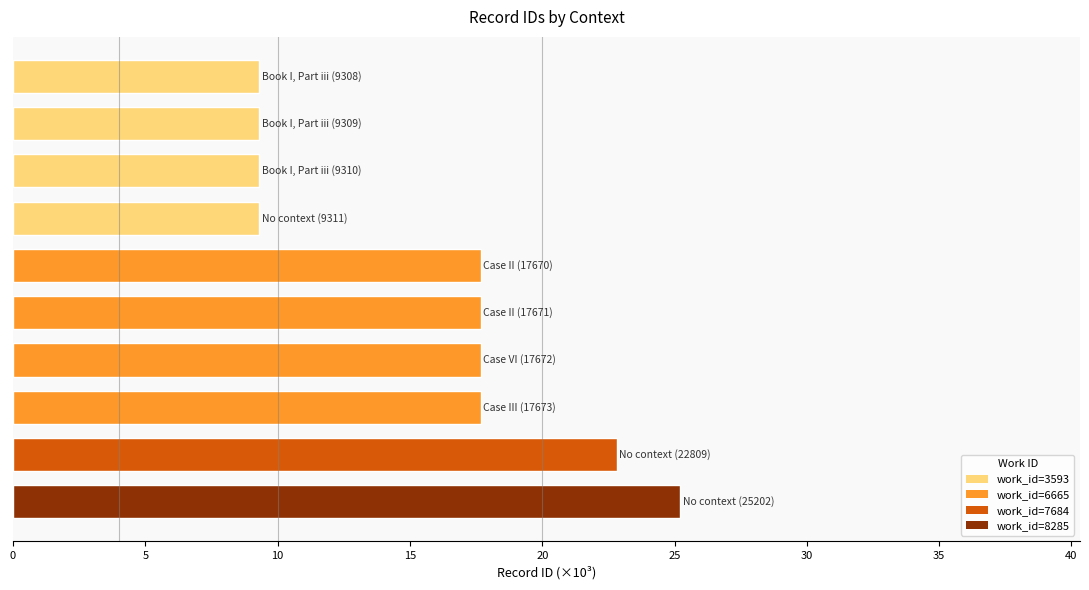

What is the maximum value shown in the chart?

25.2